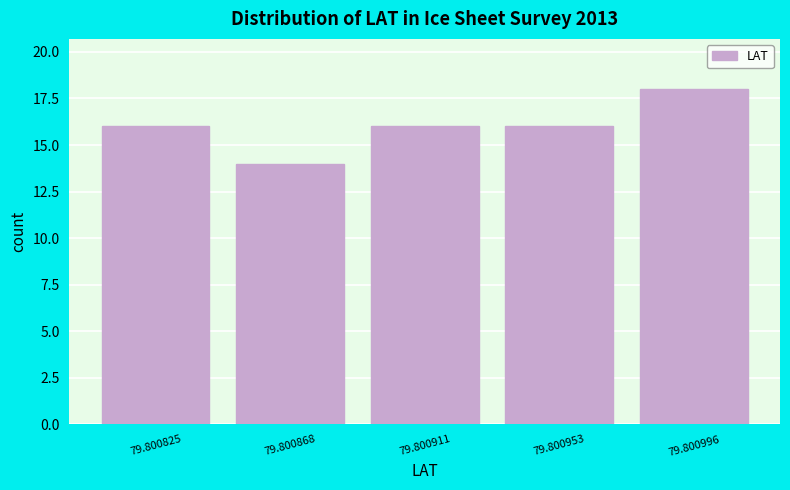

Reading right to left, extract all data points from this chart.

79.800996=18	79.800953=16	79.800911=16	79.800868=14	79.800825=16